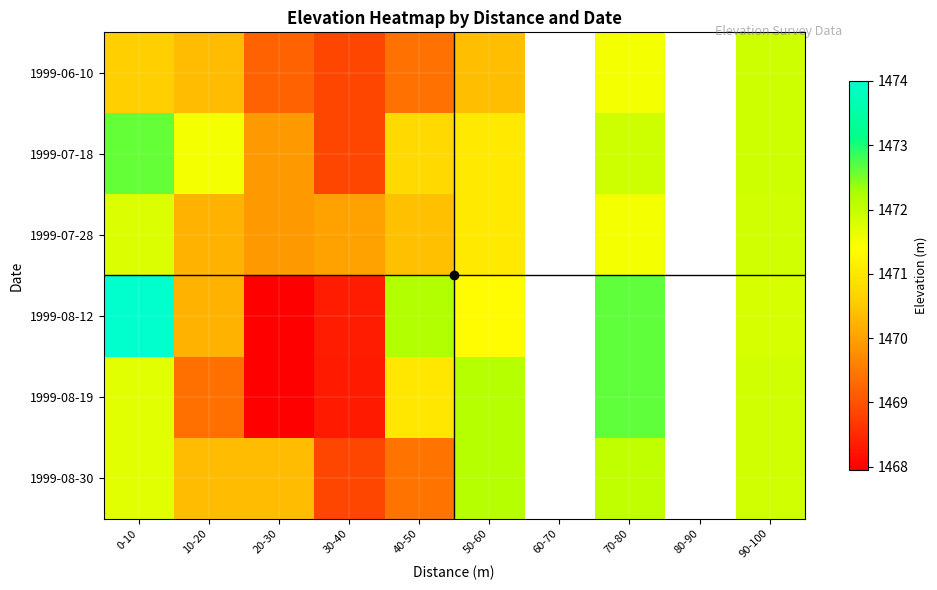

Which label corresponds to the largest value in the chart?

0-10